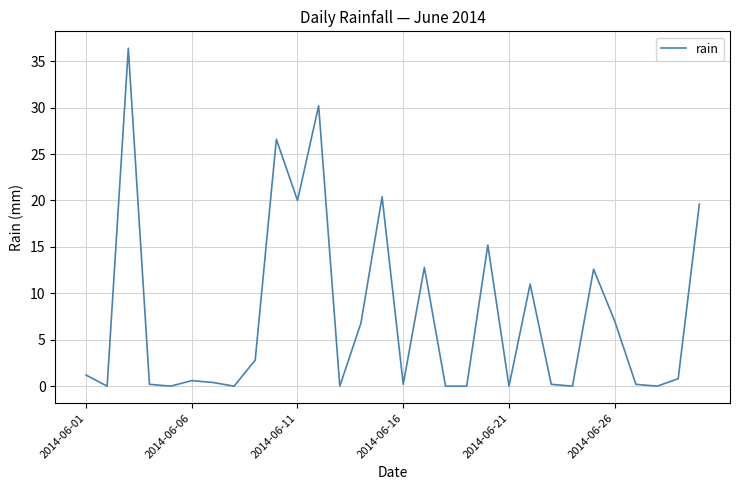

What is the difference between the maximum and minimum values?

36.4